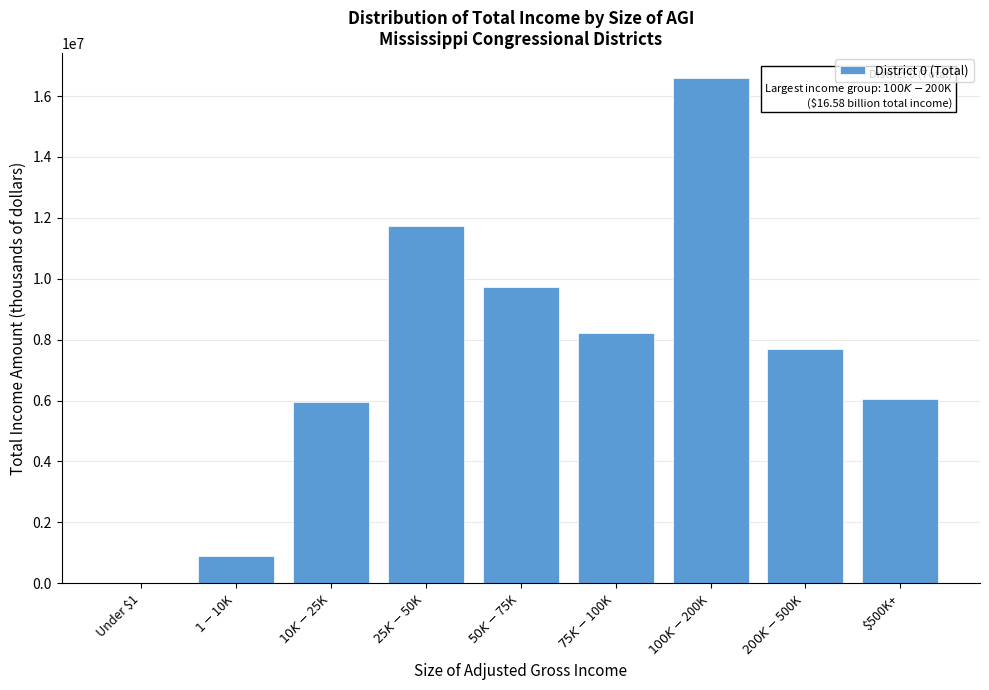

The value at $500K+ is 6050031. True or false?

True